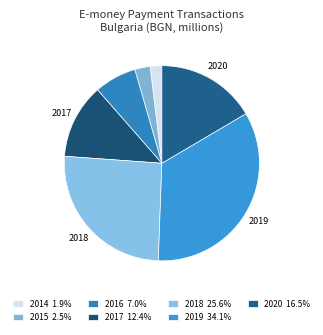

Is it true that 2017 is 12% of the pie?

True